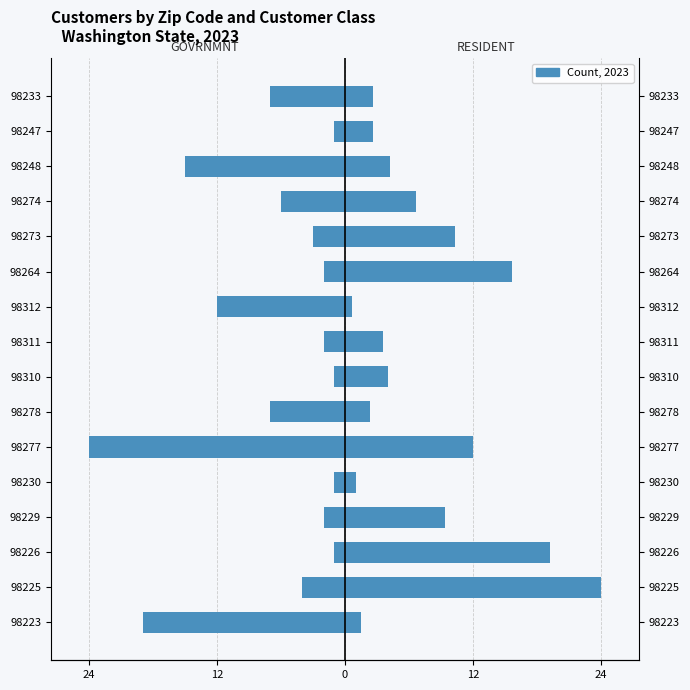

The value of RESIDENT at 98273 is 10.3. True or false?

True